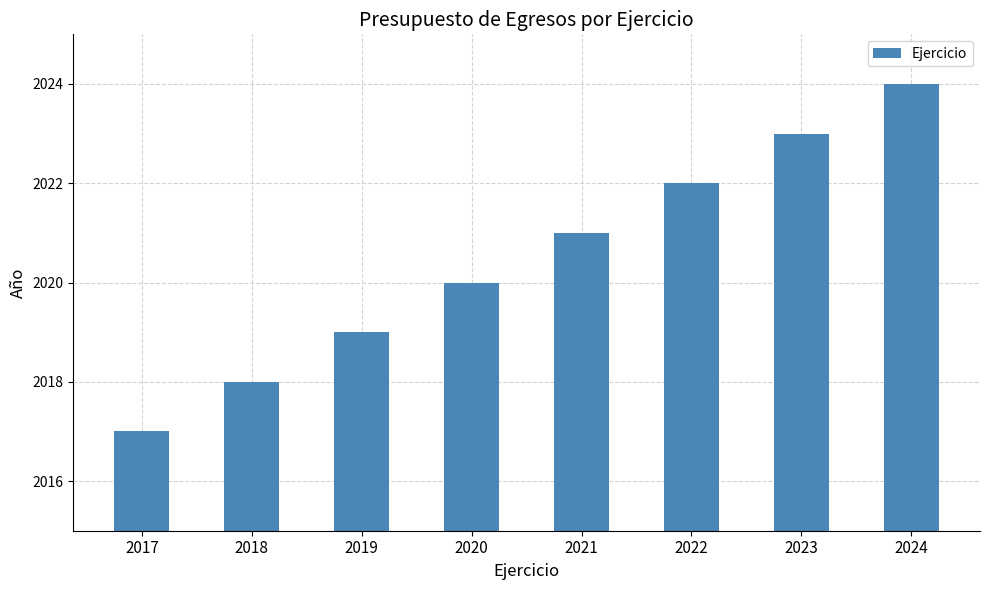

List the labels in order of value, smallest first.

2017, 2018, 2019, 2020, 2021, 2022, 2023, 2024